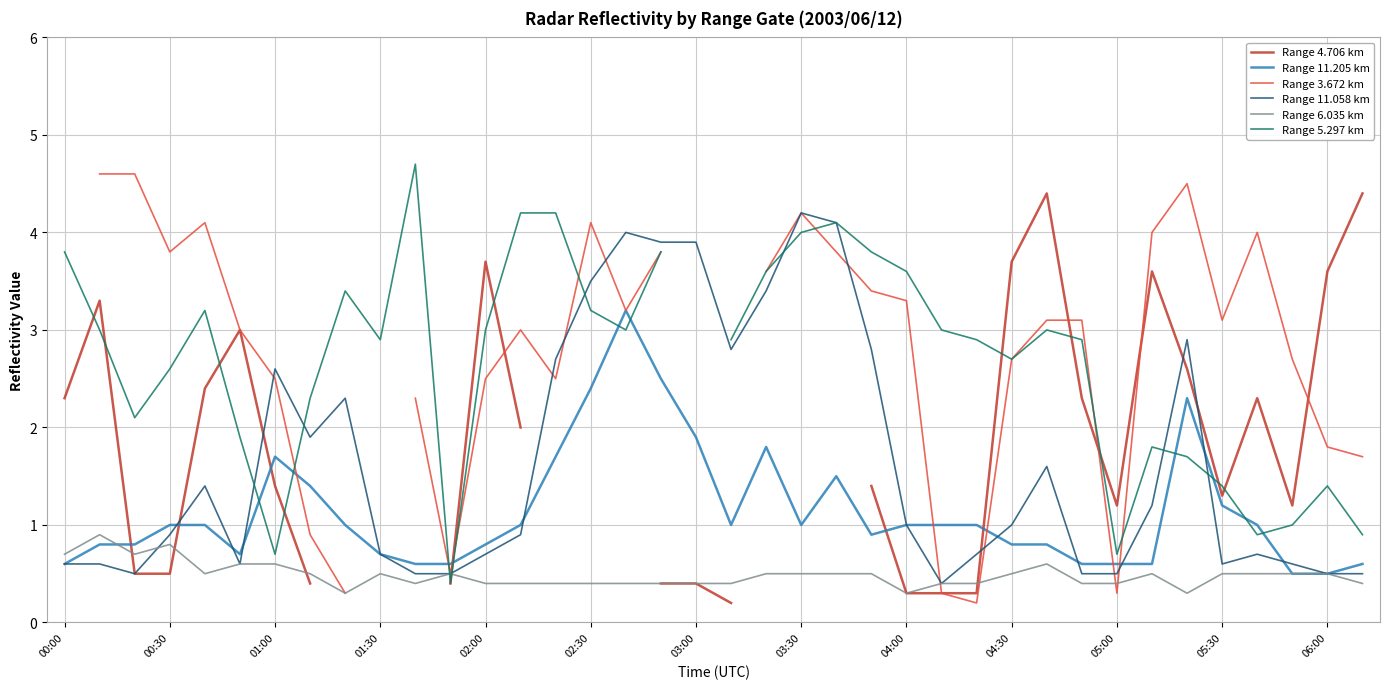

What value does the Range 5.297 km series have at 37?

0.9